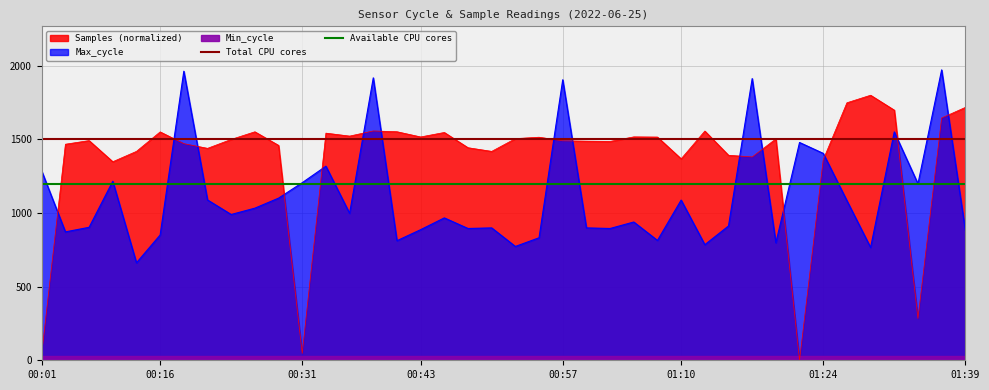

What is the value of the Total CPU cores point at the 1st from the left?

1500